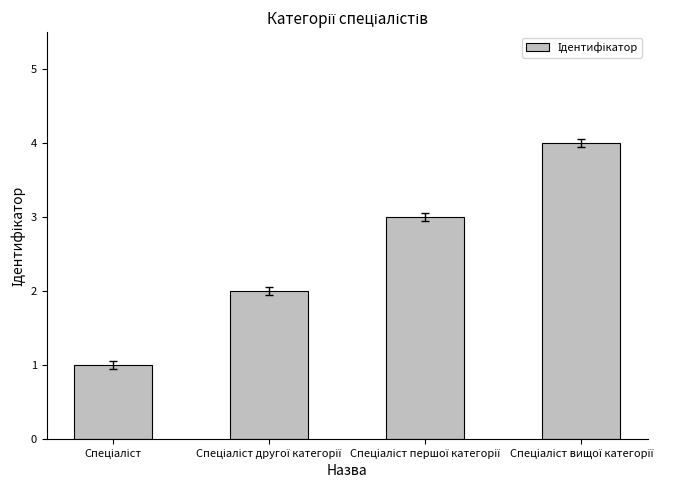

Reading right to left, extract all data points from this chart.

4	3	2	1